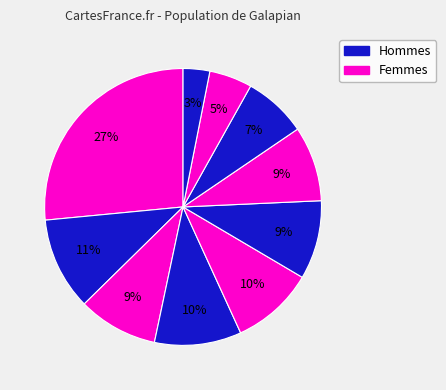

How many slices are in this pie chart?

10